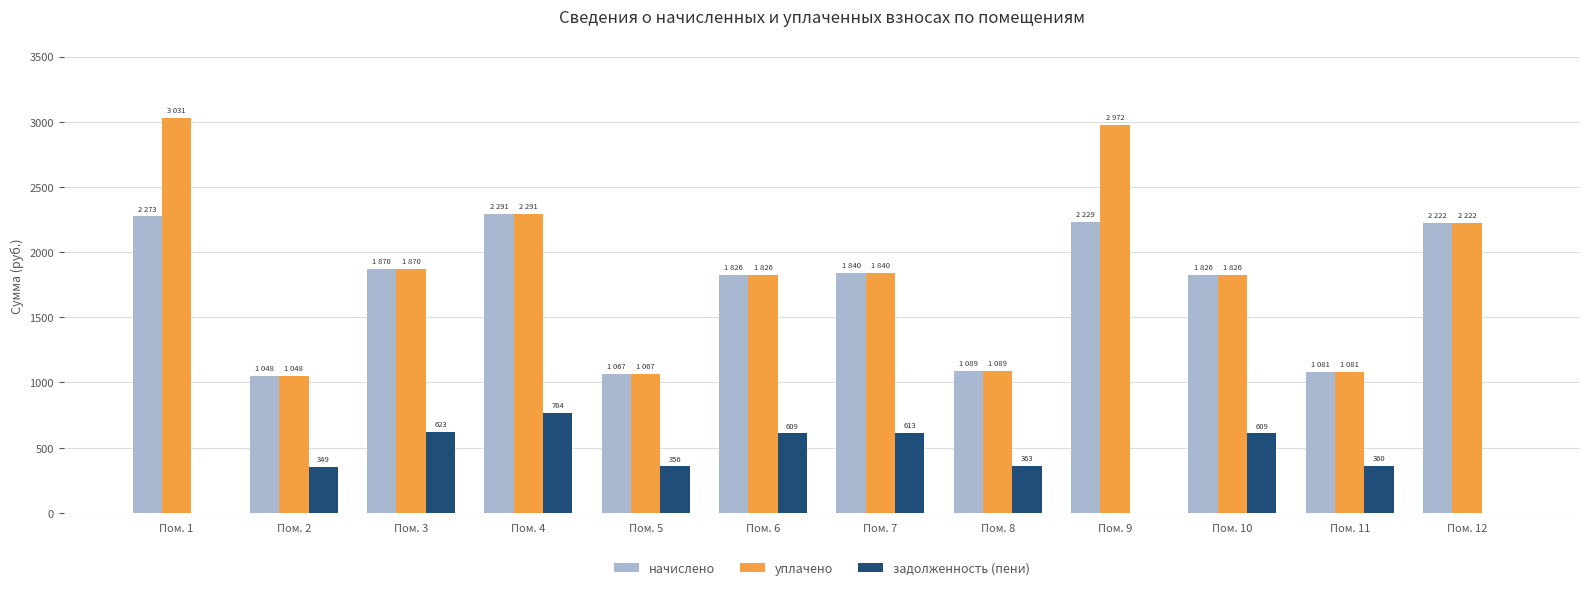

What is the sum of the уплачено values at Пом. 12 and Пом. 8?

3310.4